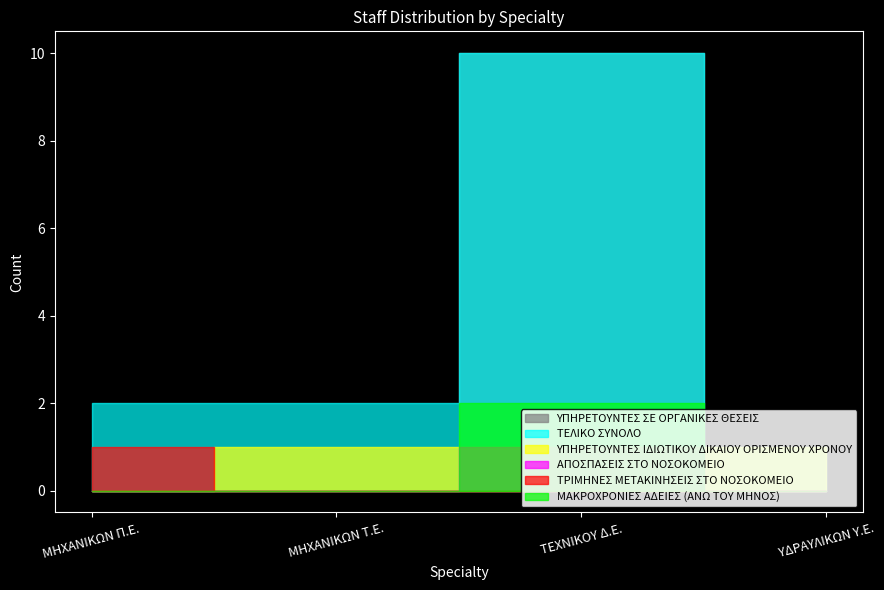

What is the approximate value of ΥΠΗΡΕΤΟΥΝΤΕΣ ΙΔΙΩΤΙΚΟΥ ΔΙΚΑΙΟΥ ΟΡΙΣΜΕΝΟΥ ΧΡΟΝΟΥ at ΜΗΧΑΝΙΚΩΝ Τ.Ε.?

1